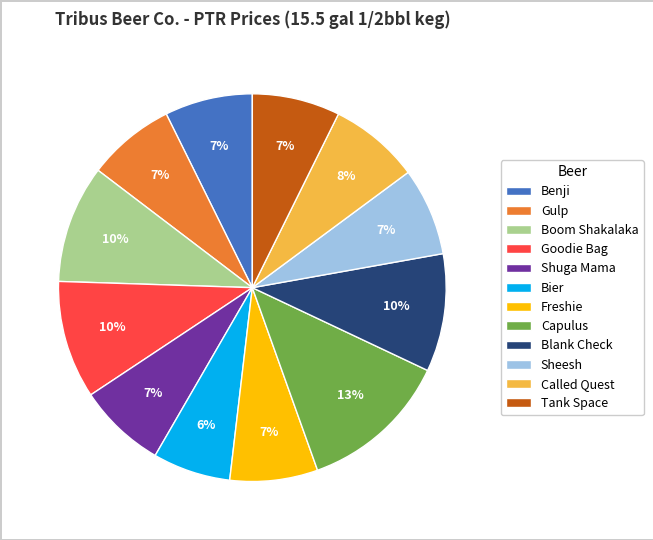

Does Blank Check account for over 50% of the chart?

No